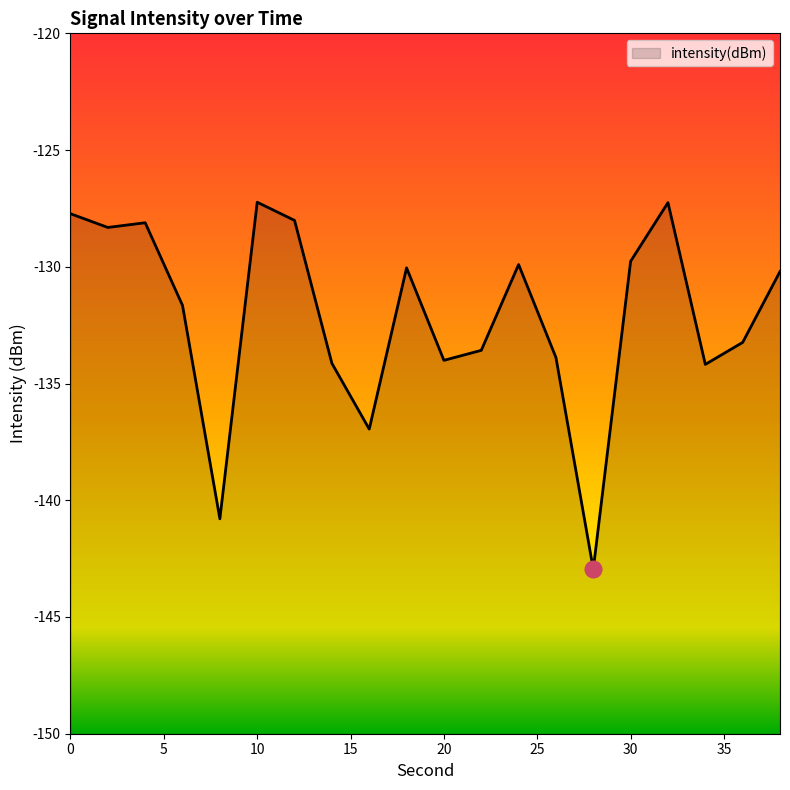

Is this an area chart (filled region under the line)?

No